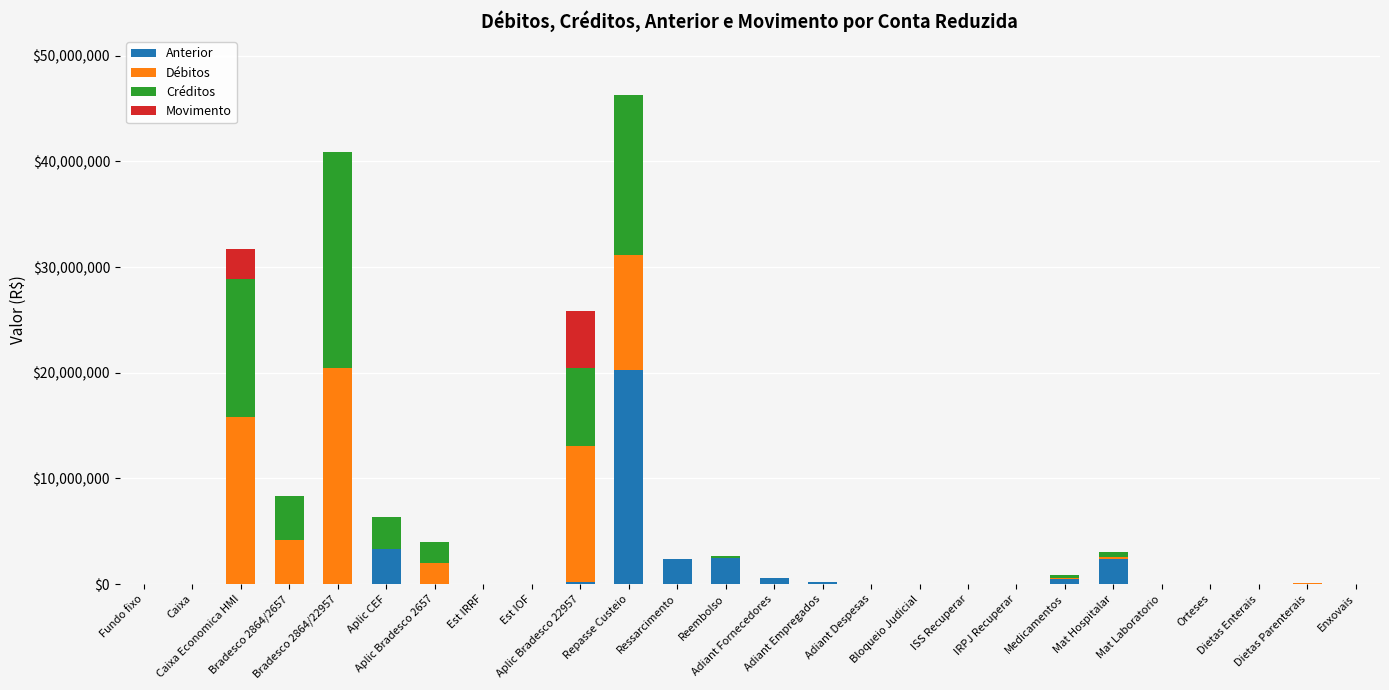

What is the sum of all Anterior values?

32417096.9